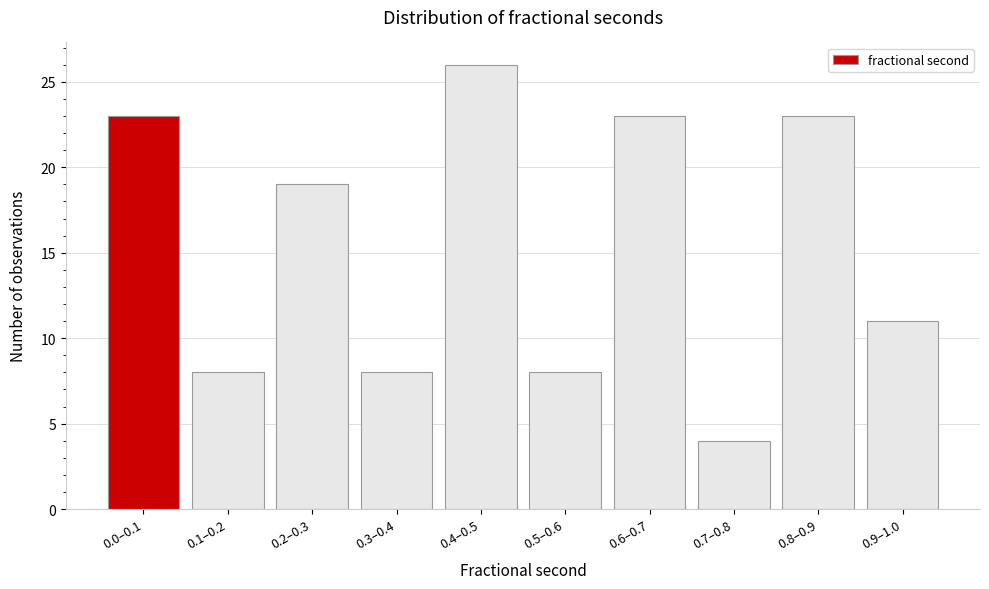

Reading left to right, transcribe all the data shown in this chart.

23	8	19	8	26	8	23	4	23	11